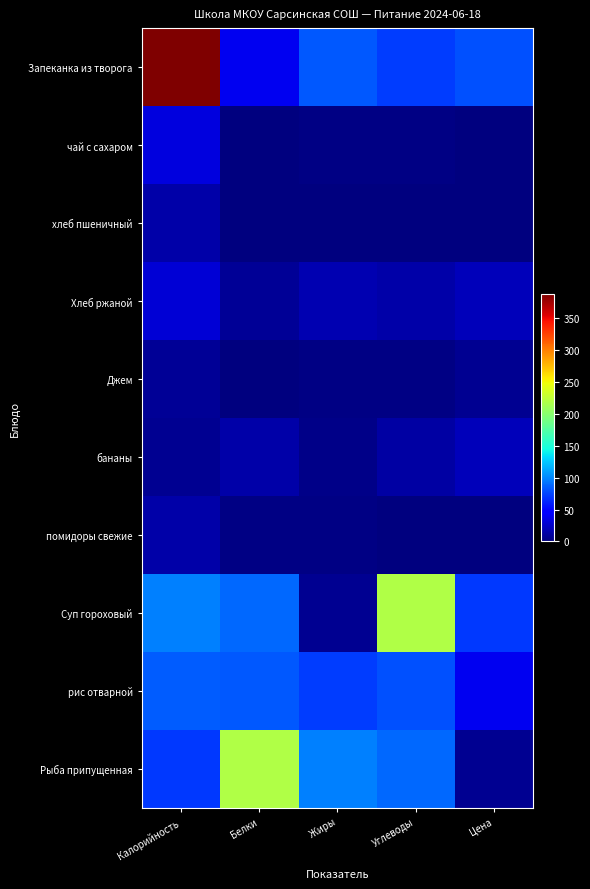

Reading left to right, extract all data points from this chart.

Запеканка из творога: Калорийность=388.0	Белки=38.0	Жиры=82.0	Углеводы=72.0	Цена=79.0
чай с сахаром: Калорийность=32.0	Белки=0.0	Жиры=3.0	Углеводы=3.0	Цена=0.1
хлеб пшеничный: Калорийность=15.0	Белки=0.0	Жиры=0.0	Углеводы=0.5	Цена=0.0
Хлеб ржаной: Калорийность=30.0	Белки=9.0	Жиры=17.0	Углеводы=14.0	Цена=20.0
Джем: Калорийность=8.8	Белки=1.3	Жиры=2.1	Углеводы=2.2	Цена=6.4
бананы: Калорийность=7.2	Белки=14.8	Жиры=4.5	Углеводы=12.2	Цена=21.0
помидоры свежие: Калорийность=14.8	Белки=2.1	Жиры=2.2	Углеводы=0.0	Цена=0.0
Суп гороховый: Калорийность=98.0	Белки=88.0	Жиры=7.0	Углеводы=219.0	Цена=70.0
рис отварной: Калорийность=84.0	Белки=82.0	Жиры=72.0	Углеводы=79.0	Цена=38.0
Рыба припущенная: Калорийность=70.0	Белки=219.0	Жиры=98.0	Углеводы=88.0	Цена=7.0